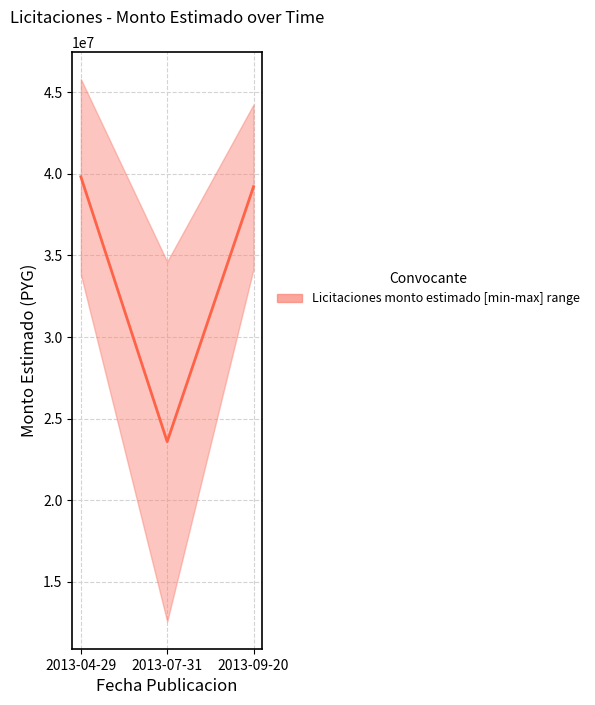

What is the value of the 1st point from the left?

39812282.7